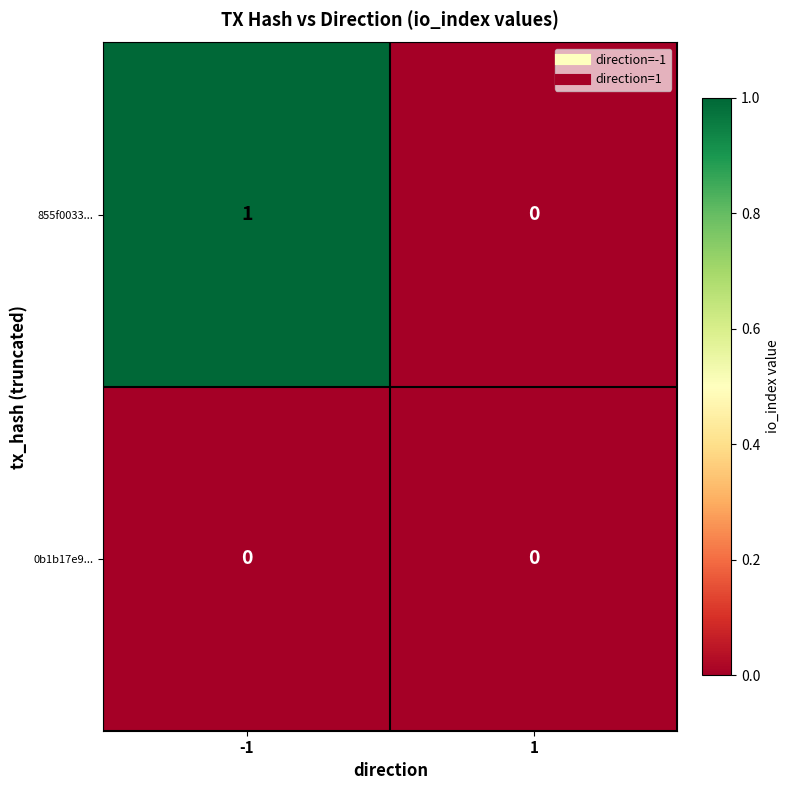

Rank the series at -1 from lowest to highest value.

0b1b17e9..., 855f0033...